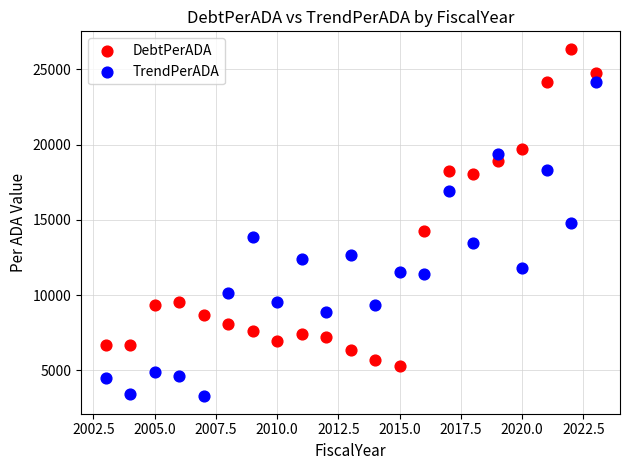

Which series reaches the minimum Y coordinate?

TrendPerADA